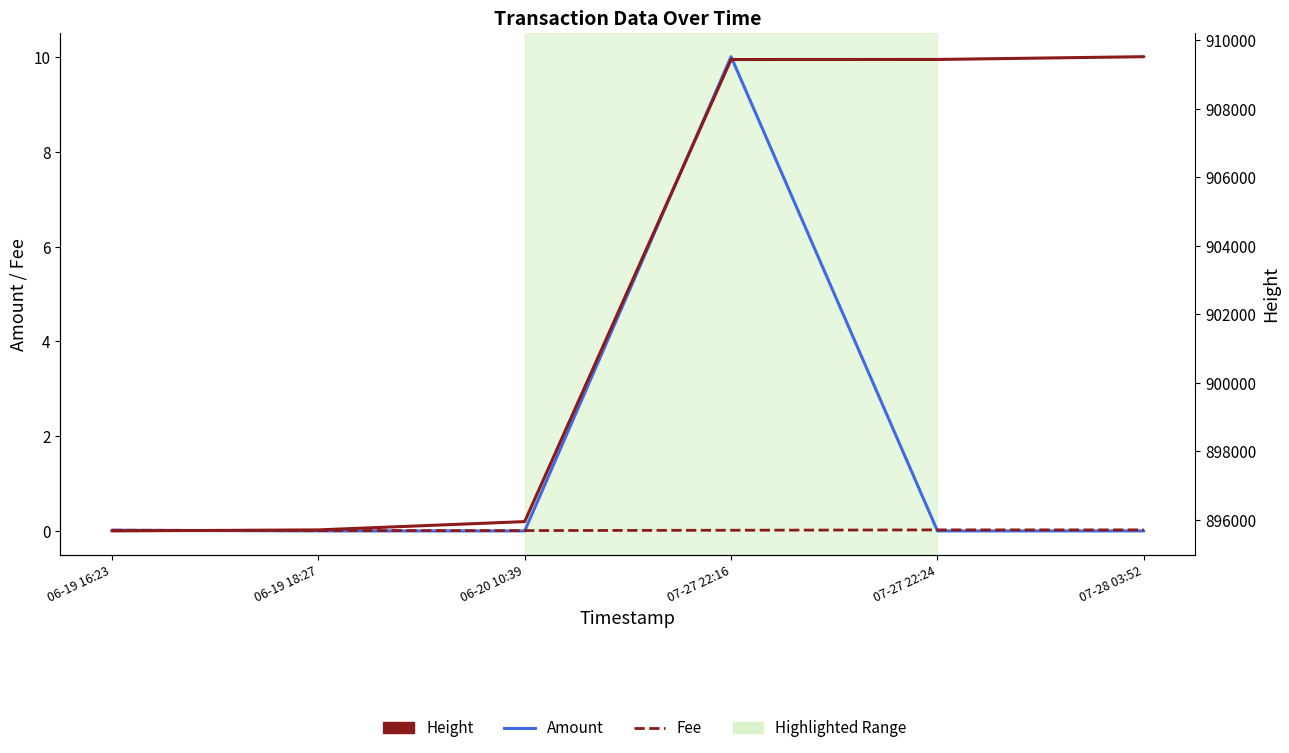

How many Fee values are between 0 and 1?

6